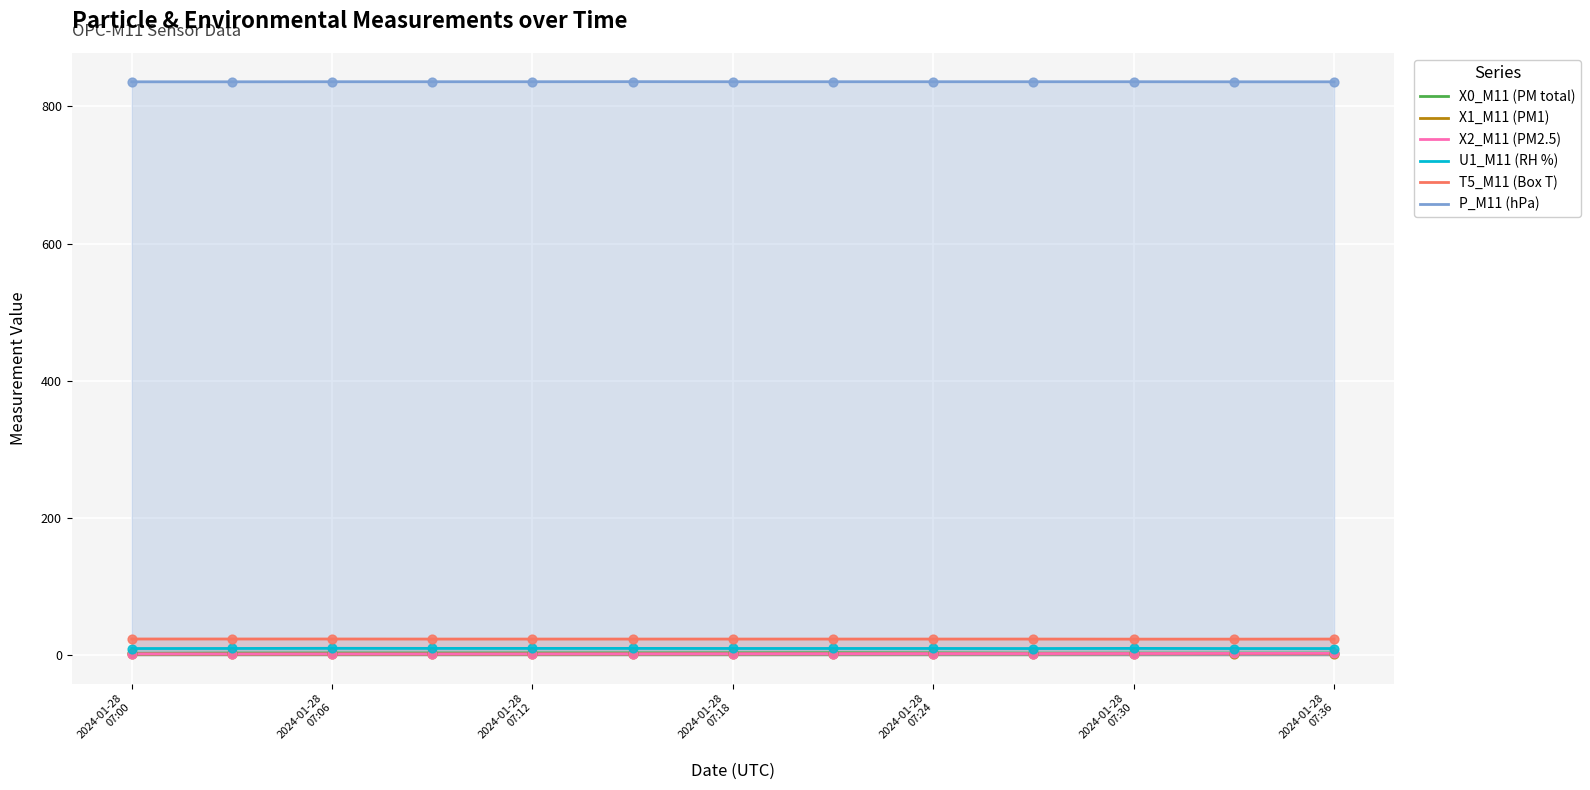

True or false: X2_M11 (PM2.5) and T5_M11 (Box T) cross at least once.

False